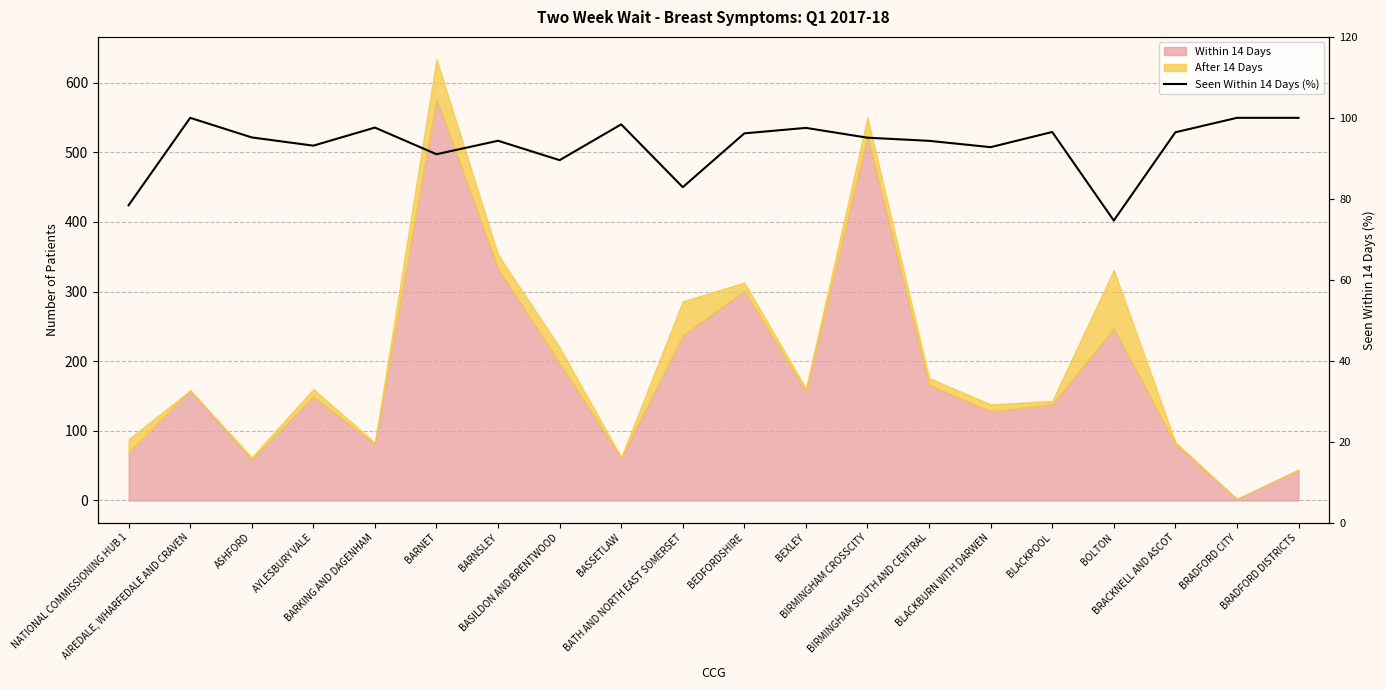

What is the label of the 5th point from the left?

BARKING AND DAGENHAM